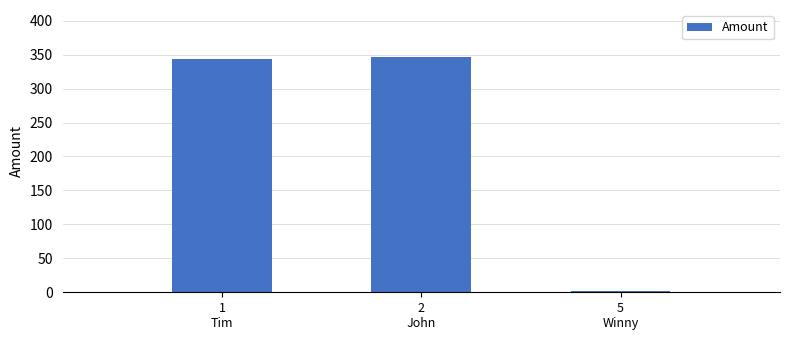

What is the value of the 1st bar from the left?

343.6